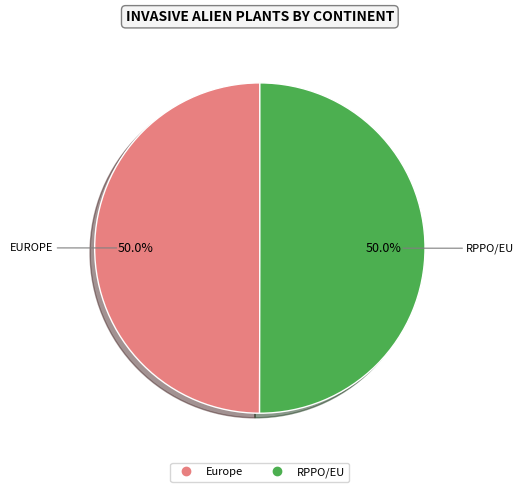

The Europe slice represents 59% of the pie. True or false?

False